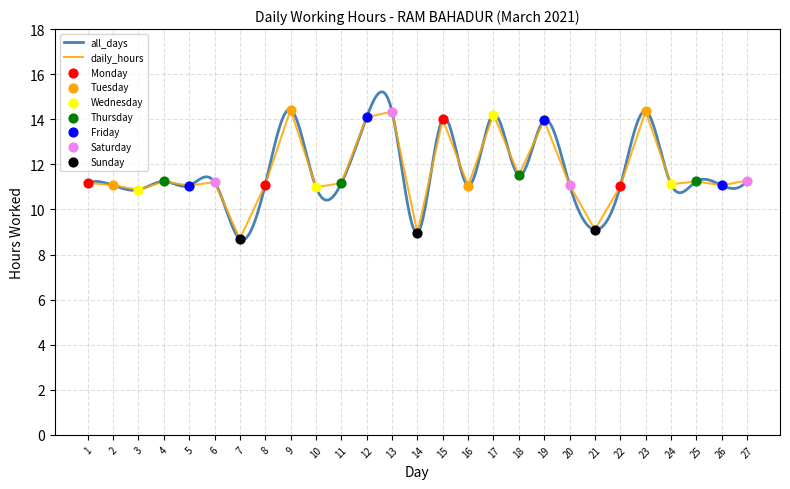

Which has a higher value, 9 or 21?

9